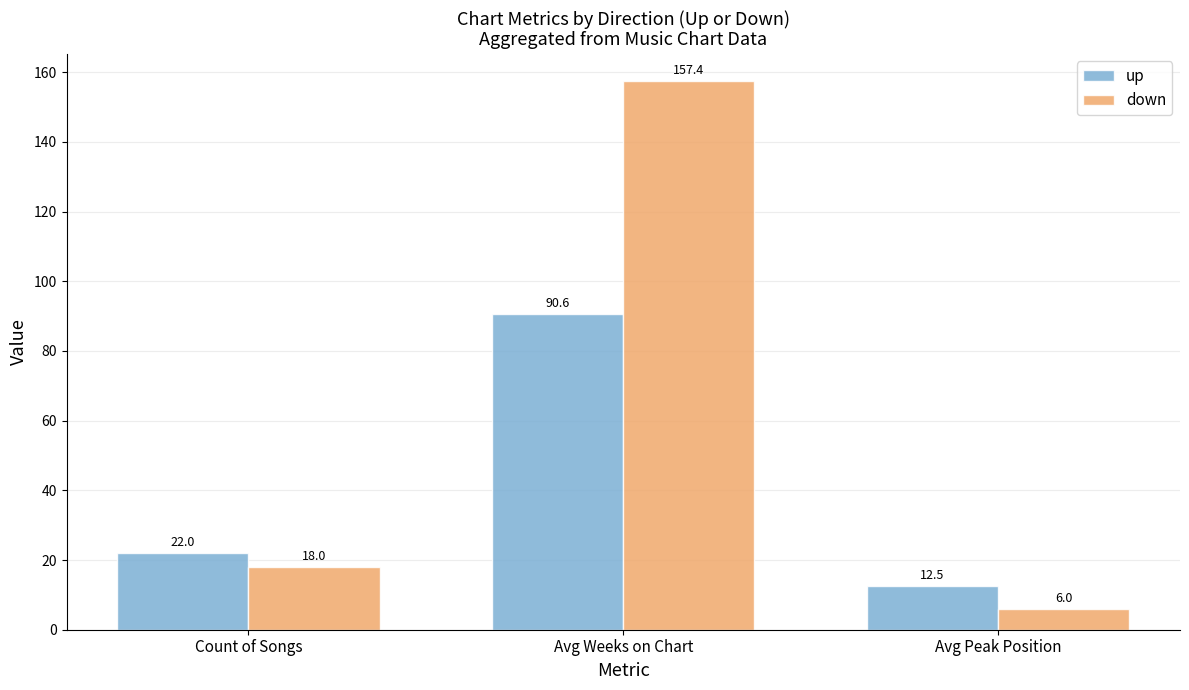

What is the difference between the highest and lowest values at Avg Weeks on Chart?

66.8